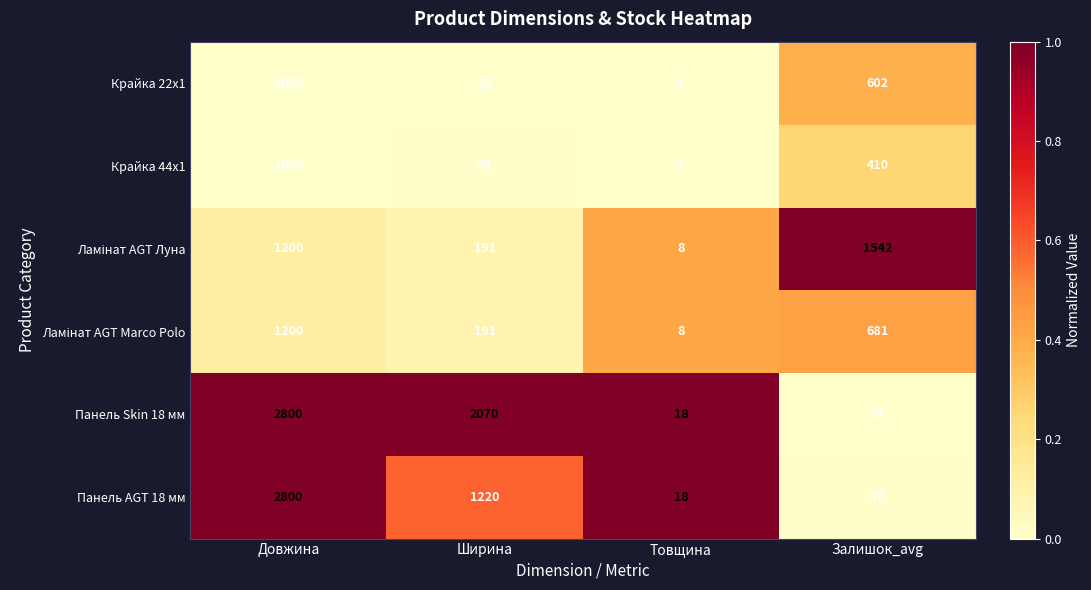

What is the difference between the second highest and minimum values in the Панель Skin 18 мм series?

2052